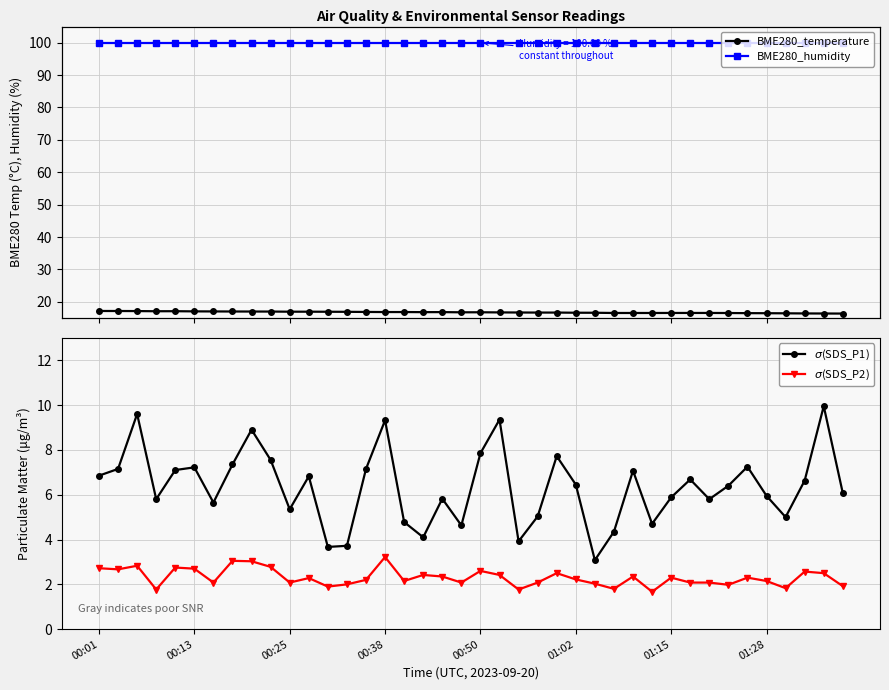

Reading right to left, list all the values displayed in this chart.

BME280_temperature: 16.4	16.4	16.4	16.4	16.5	16.5	16.5	16.5	16.5	16.5	16.5	16.5	16.5	16.6	16.6	16.7	16.7	16.7	16.7	16.8	16.7	16.8	16.8	16.8	16.8	16.9	16.9	16.9	16.9	16.9	17.0	17.0	17.0	17.0	17.0	17.1	17.1	17.1	17.1	17.1
BME280_humidity: 100.0	100.0	100.0	100.0	100.0	100.0	100.0	100.0	100.0	100.0	100.0	100.0	100.0	100.0	100.0	100.0	100.0	100.0	100.0	100.0	100.0	100.0	100.0	100.0	100.0	100.0	100.0	100.0	100.0	100.0	100.0	100.0	100.0	100.0	100.0	100.0	100.0	100.0	100.0	100.0
$\sigma$(SDS_P1): 6.1	9.9	6.6	5.0	6.0	7.2	6.4	5.8	6.7	5.9	4.7	7.1	4.3	3.1	6.5	7.7	5.0	3.9	9.3	7.8	4.6	5.8	4.1	4.8	9.3	7.2	3.7	3.7	6.8	5.3	7.5	8.9	7.3	5.7	7.2	7.1	5.8	9.6	7.2	6.8
$\sigma$(SDS_P2): 1.9	2.5	2.6	1.8	2.1	2.3	2.0	2.1	2.1	2.3	1.7	2.4	1.8	2.0	2.2	2.5	2.1	1.8	2.4	2.6	2.1	2.4	2.4	2.1	3.2	2.2	2.0	1.9	2.3	2.1	2.8	3.0	3.0	2.1	2.7	2.8	1.8	2.8	2.7	2.7